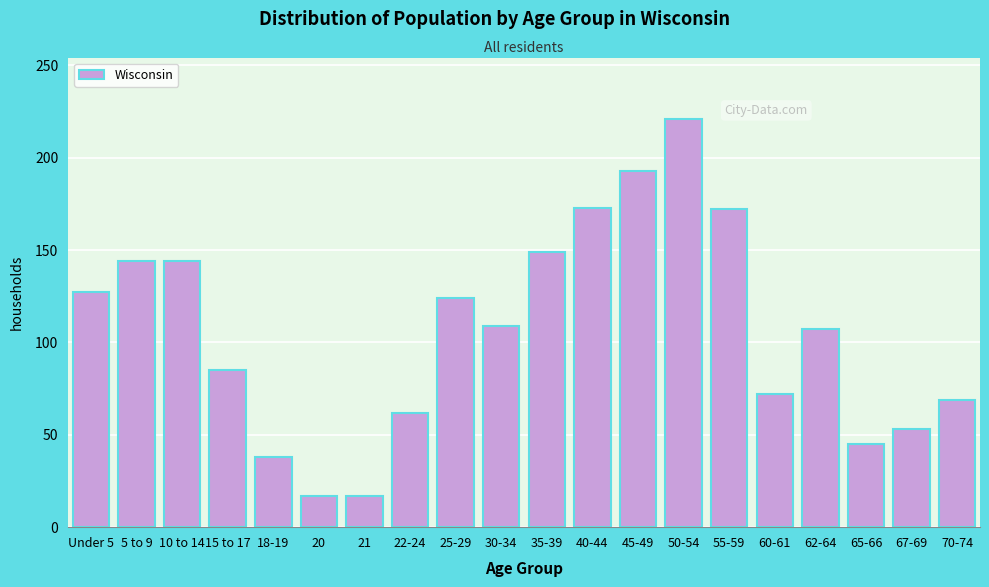

True or false: the data shows 38 at 30-34.

False